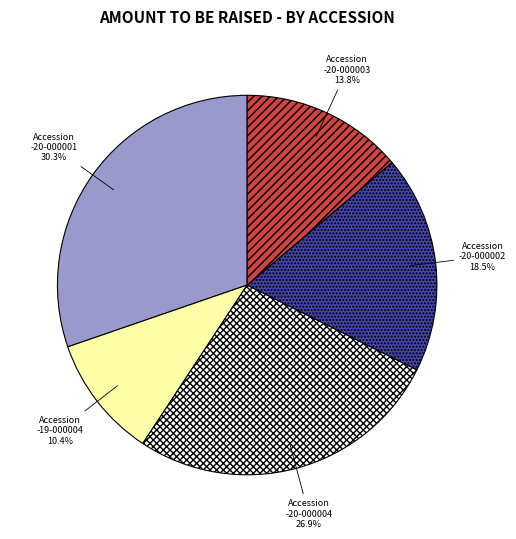

Is there a majority slice in this chart?

No